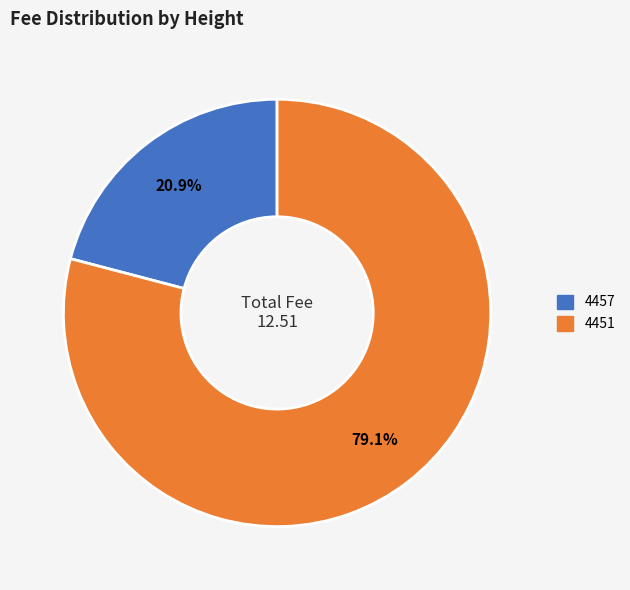

Does 4457 represent more than half of the total?

No